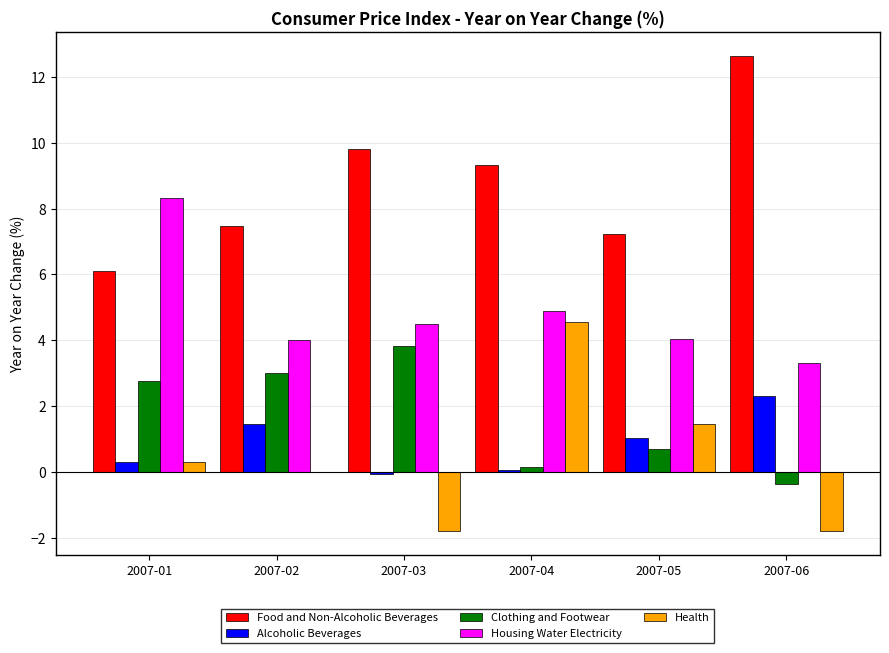

True or false: Health has a value of 8.0 at 2007-04.

False